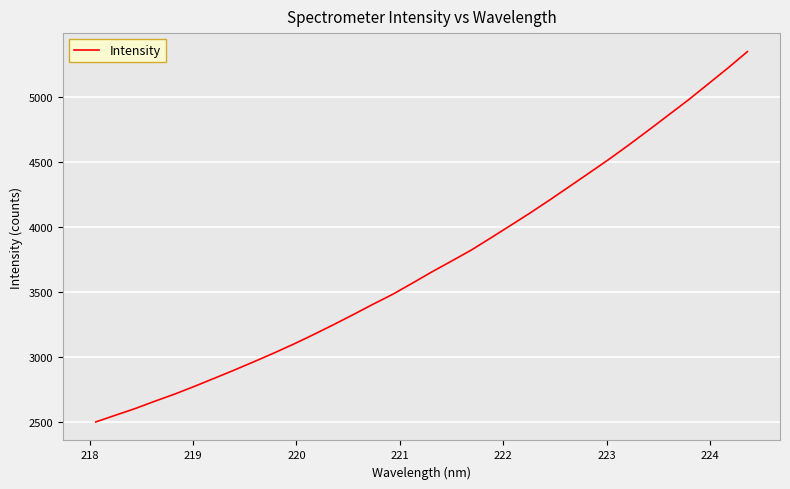

What is the difference between the maximum and minimum values?

2842.8